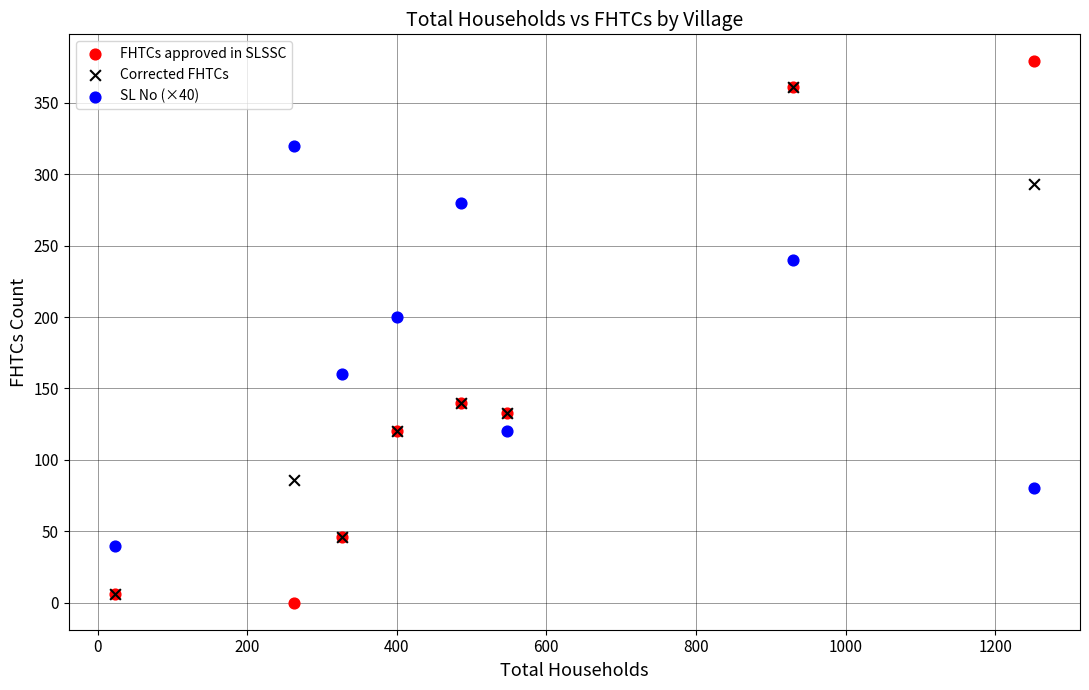

What are all the series names shown in the legend?

FHTCs approved in SLSSC, Corrected FHTCs, SL No (×40)